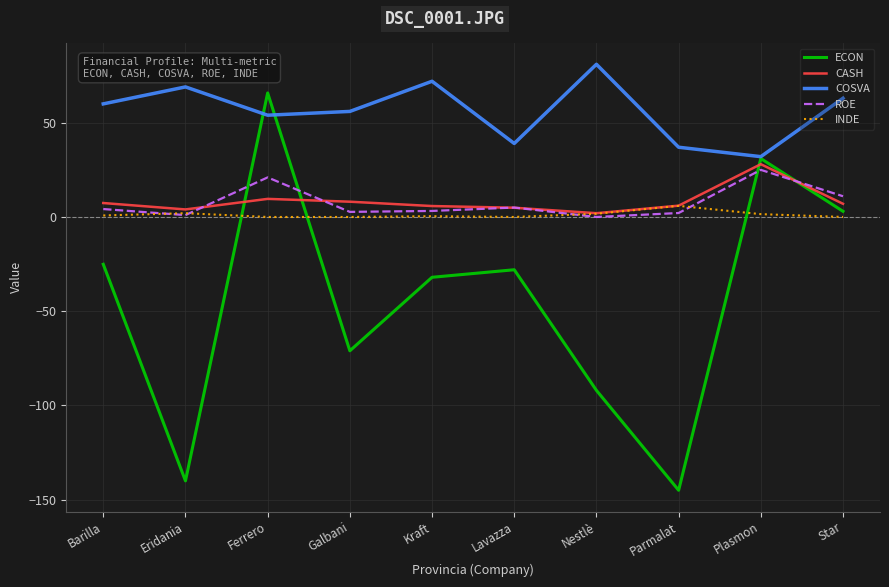

Is the value of CASH at Barilla greater than the value of INDE at Plasmon?

Yes